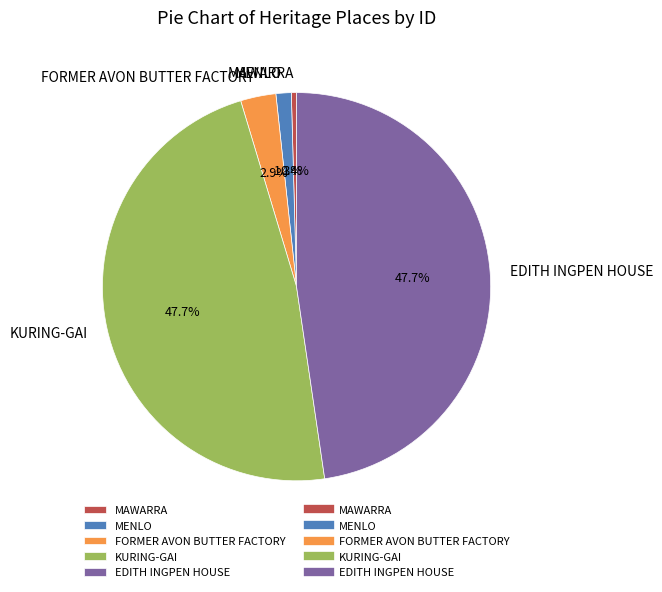

What percentage is the KURING-GAI slice, to the nearest percent?

48%